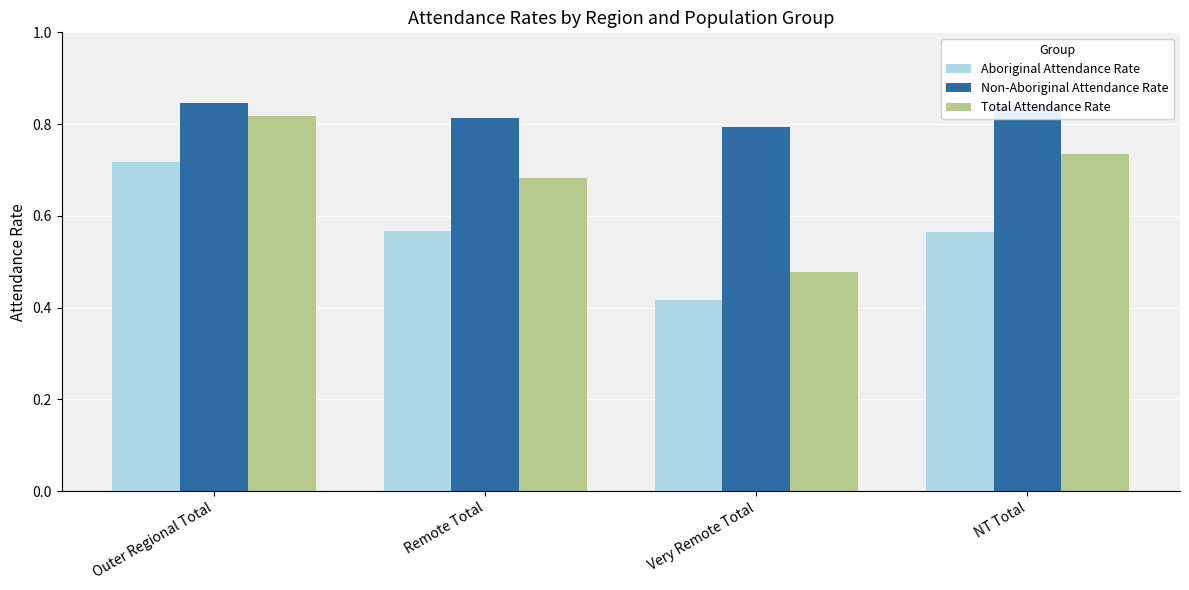

At which category is the sum across all series the highest?

Outer Regional Total